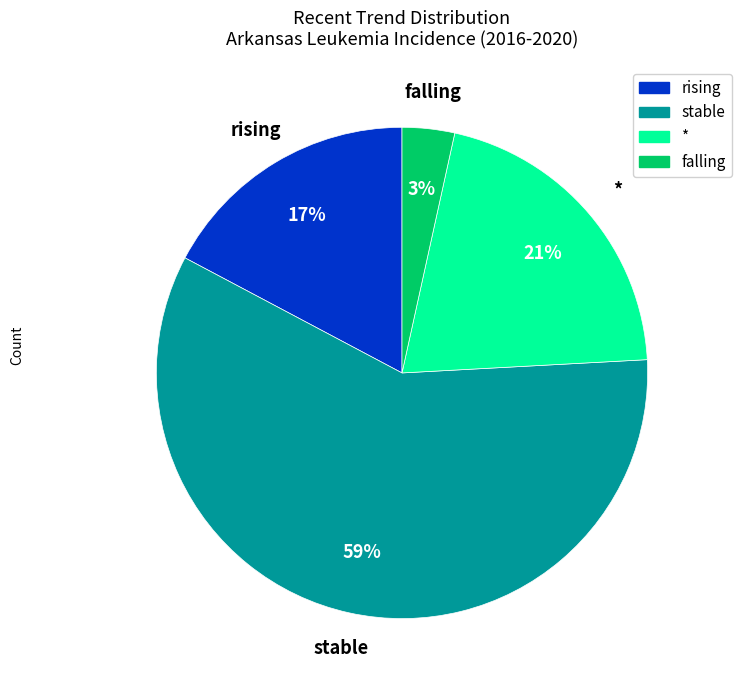

To the nearest percent, what percentage of the pie is *?

21%